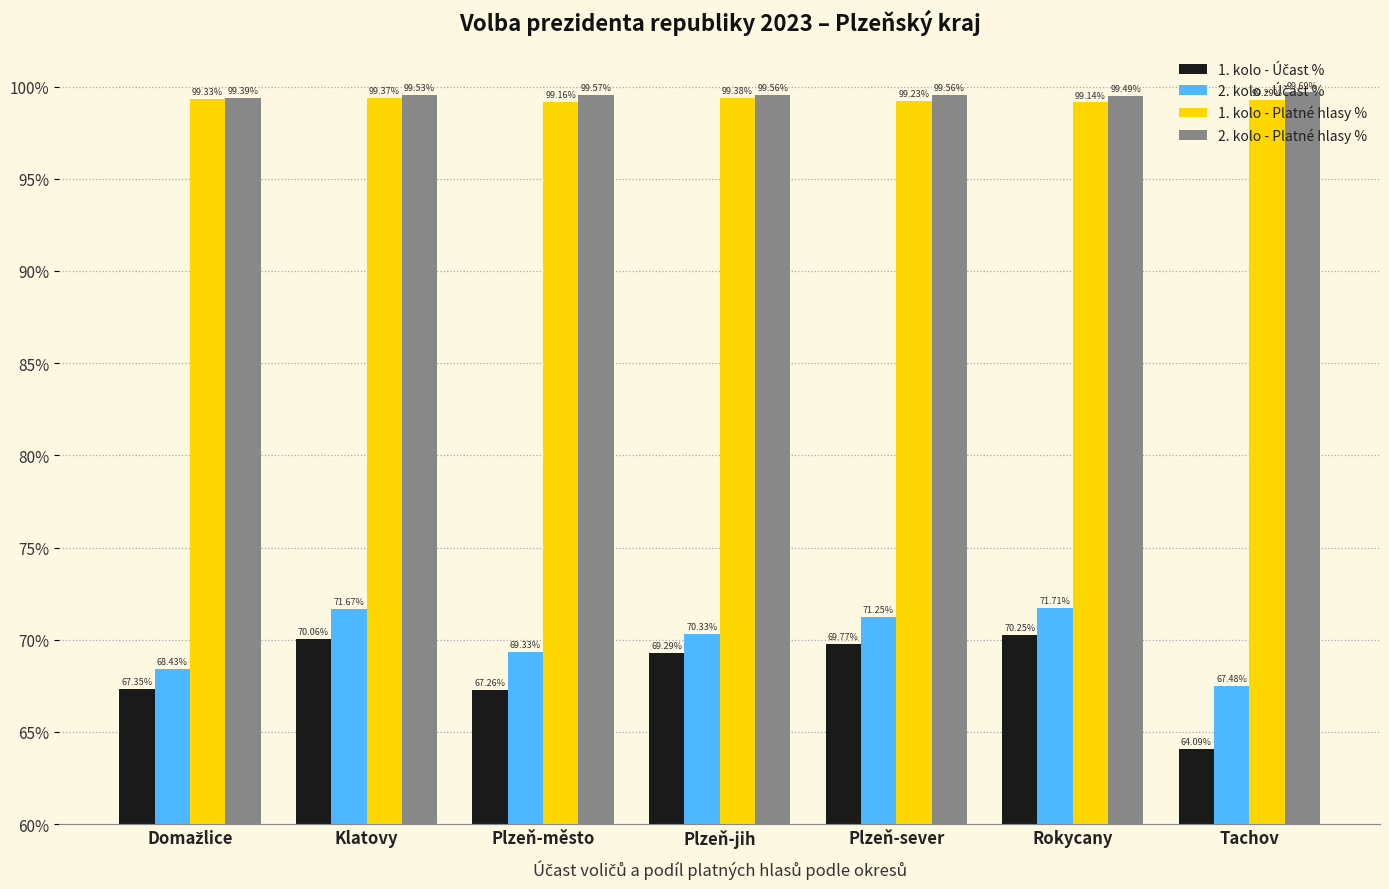

What is the spread (max minus min) of values at Klatovy?

29.5